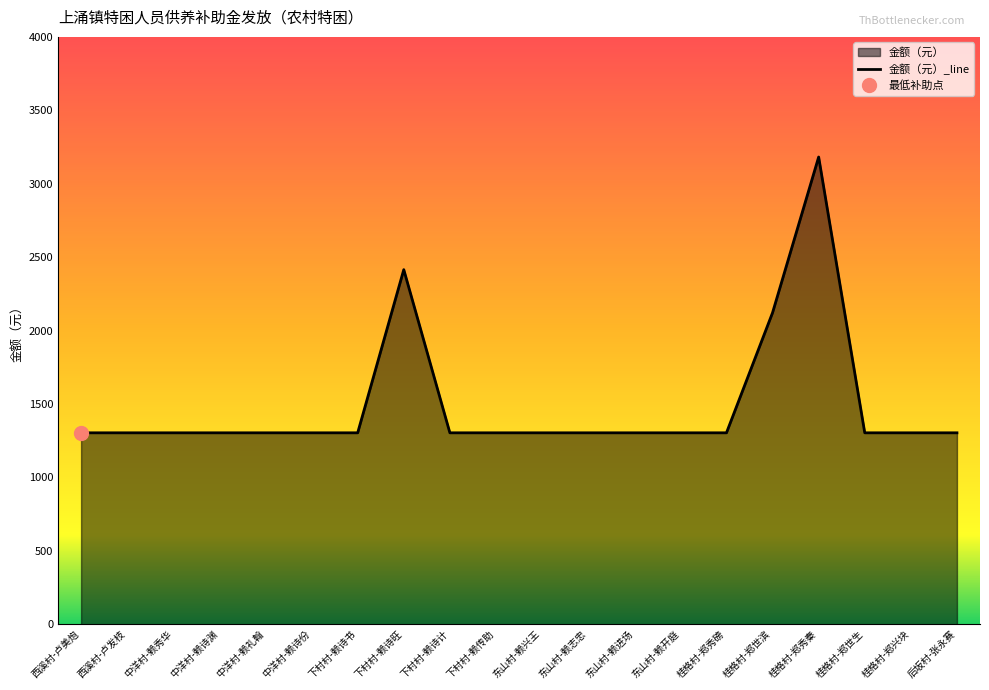

What is the sum of all values?

29887